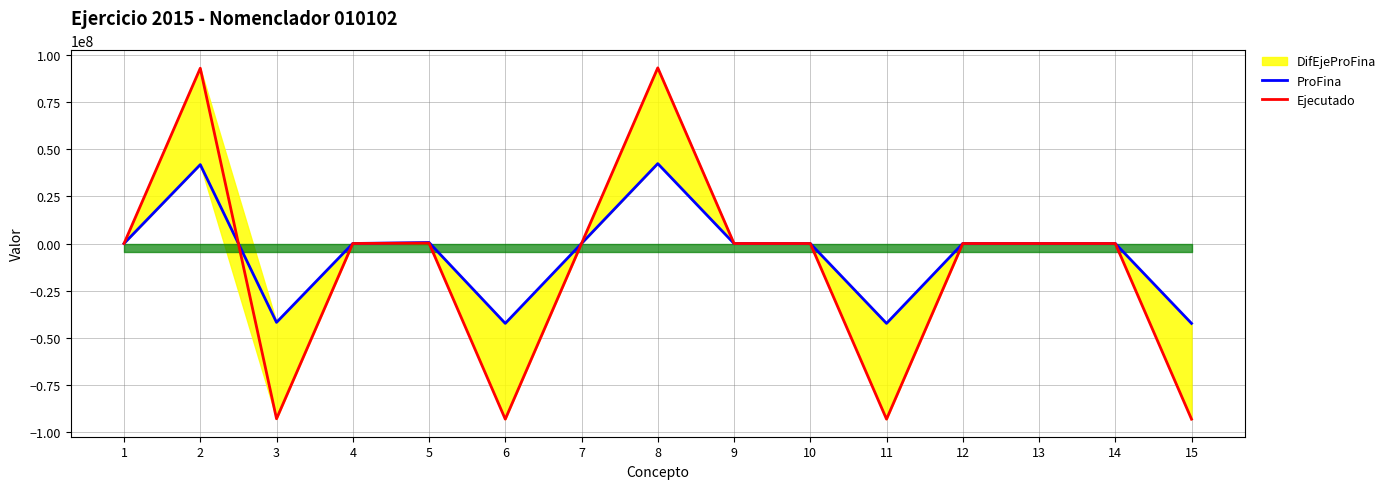

What is the highest value of the Ejecutado series?

93294335.7